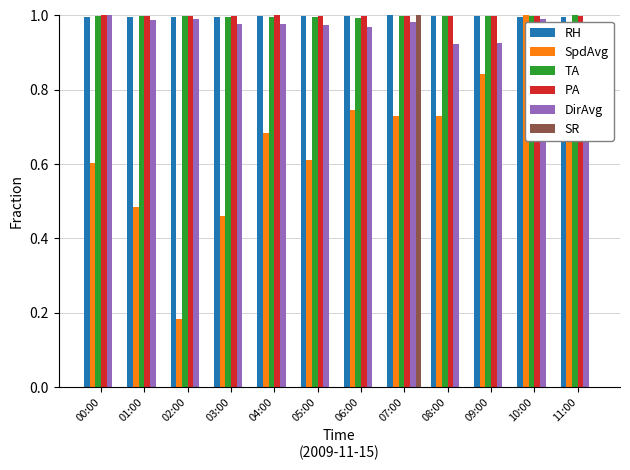

What is the sum of all SpdAvg values?

7.8